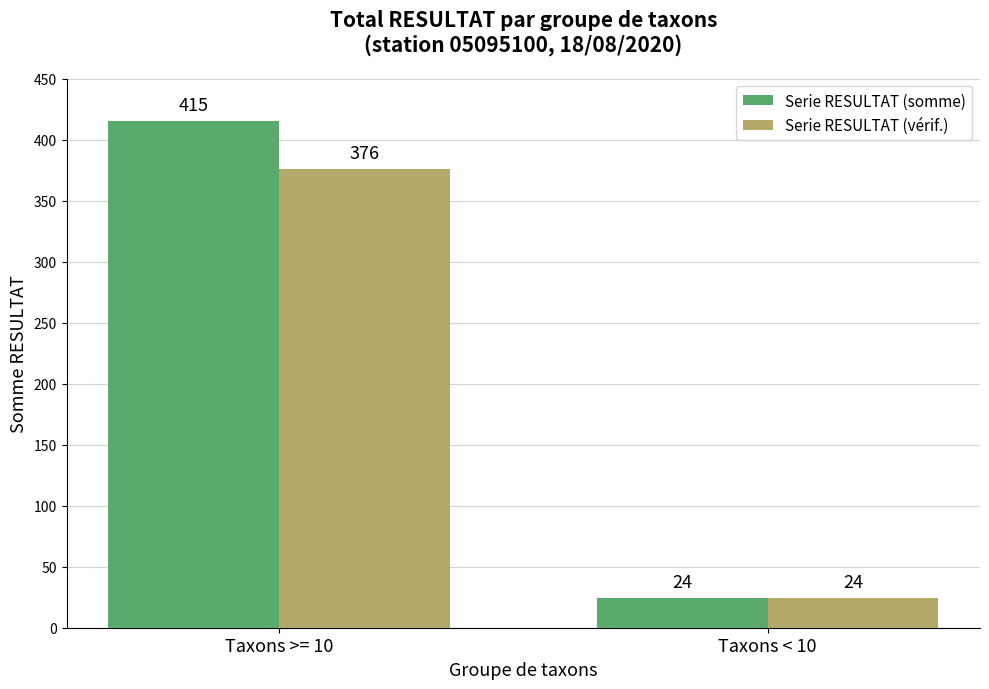

Between Taxons >= 10 and Taxons < 10, which series saw the biggest shift?

Serie RESULTAT (somme)